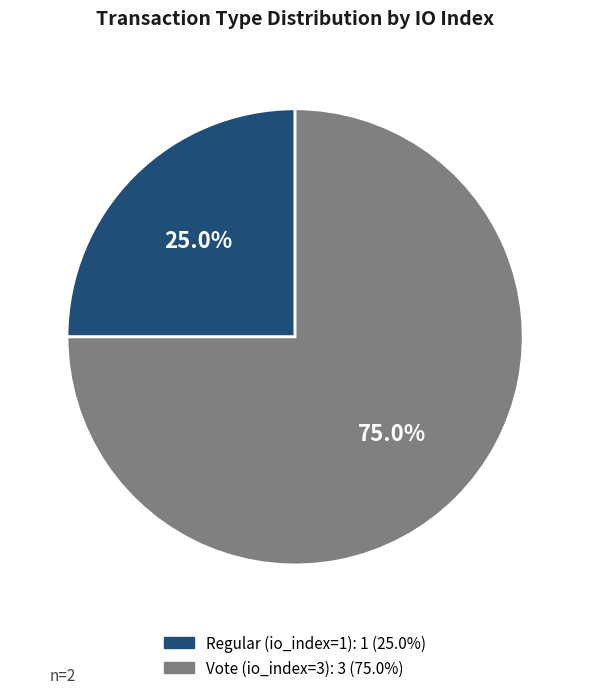

Between Vote and Regular, which is larger?

Vote